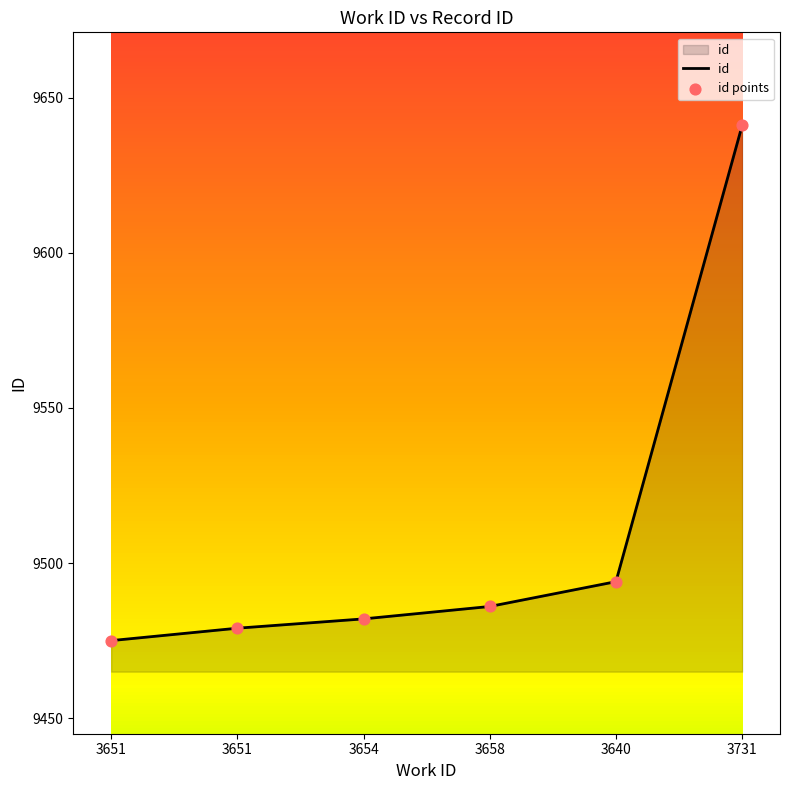

How many series are shown in this chart?

1